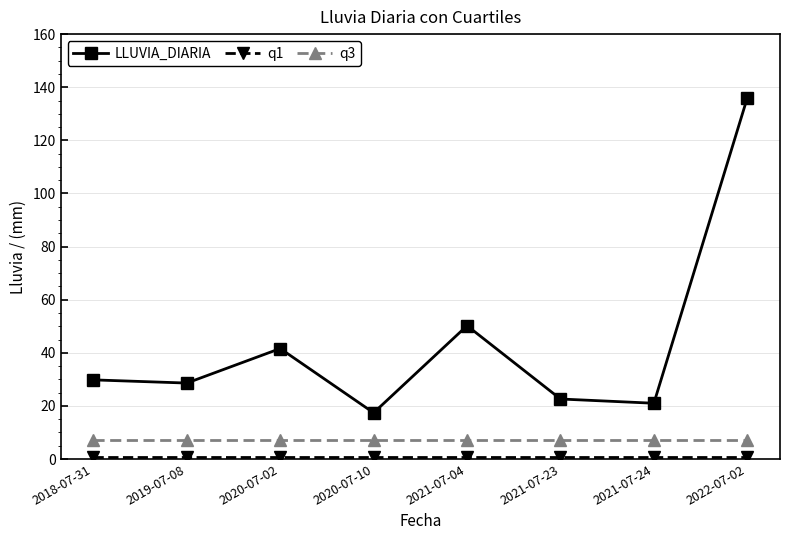

What is the difference between the LLUVIA_DIARIA values at 2021-07-04 and 2018-07-31?

20.4